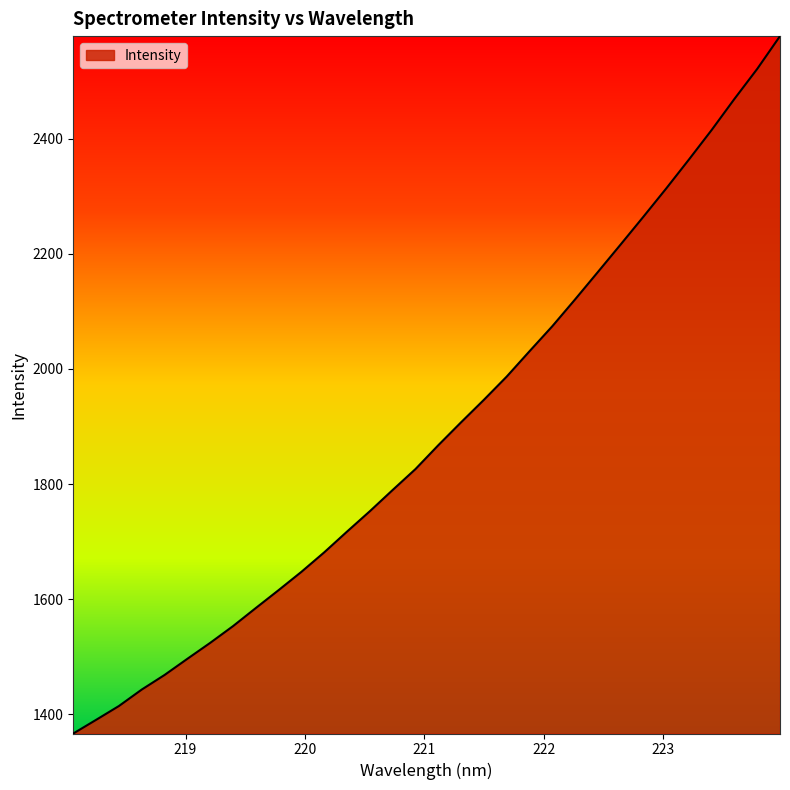

What is the minimum value shown in the chart?

1366.8